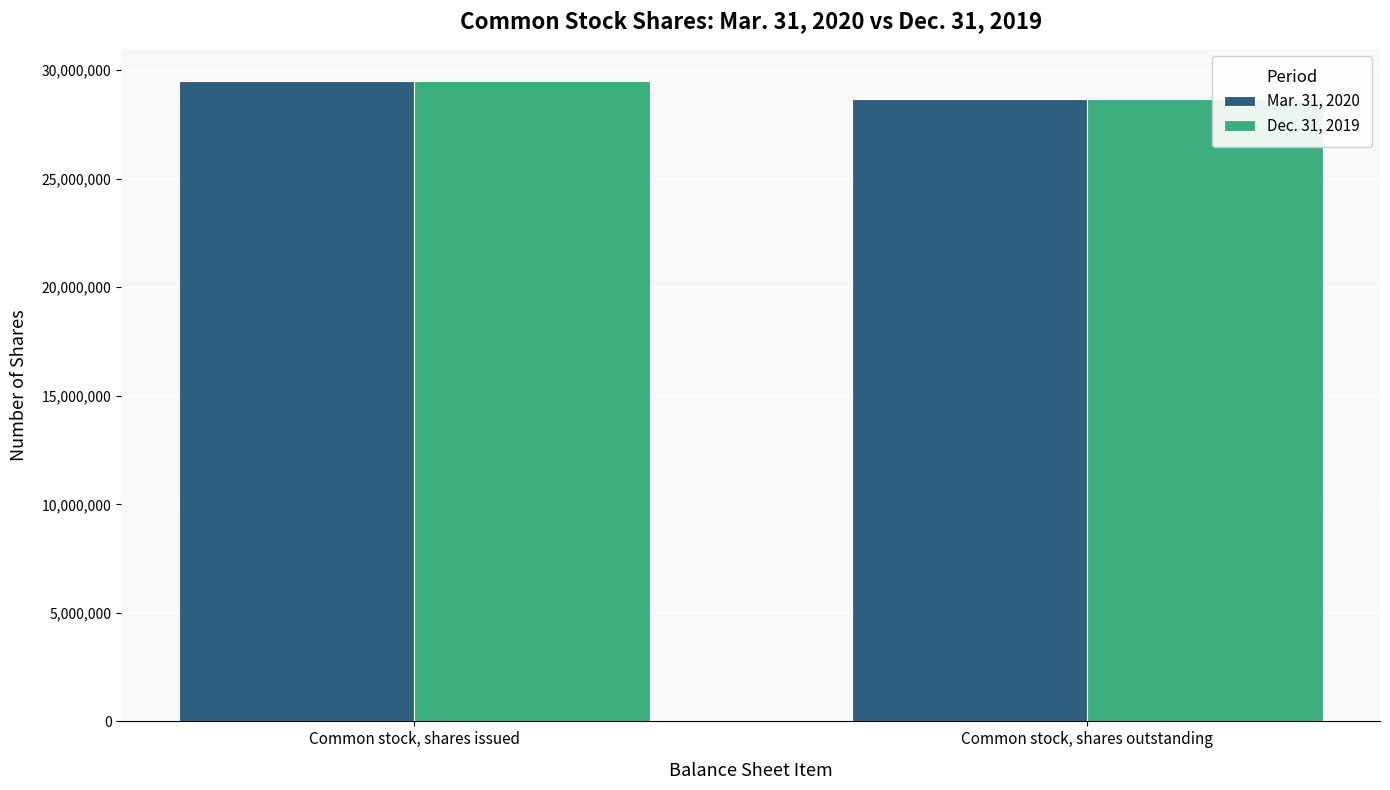

What is the sum of all Dec. 31, 2019 values?

58163661